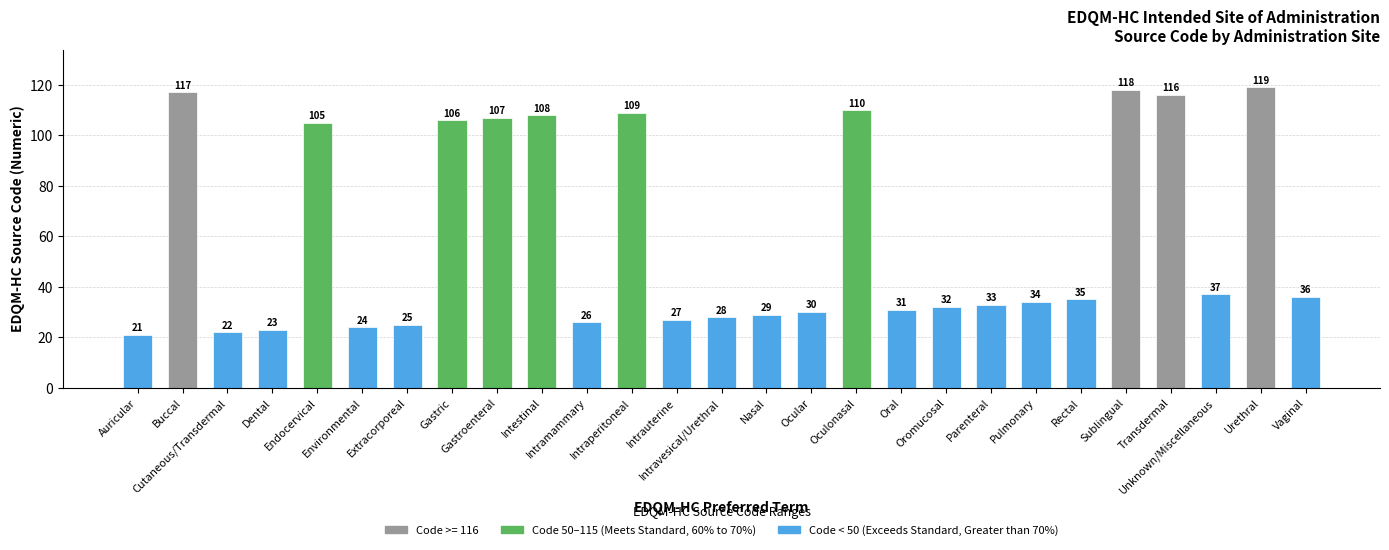

What is the maximum value shown in the chart?

119